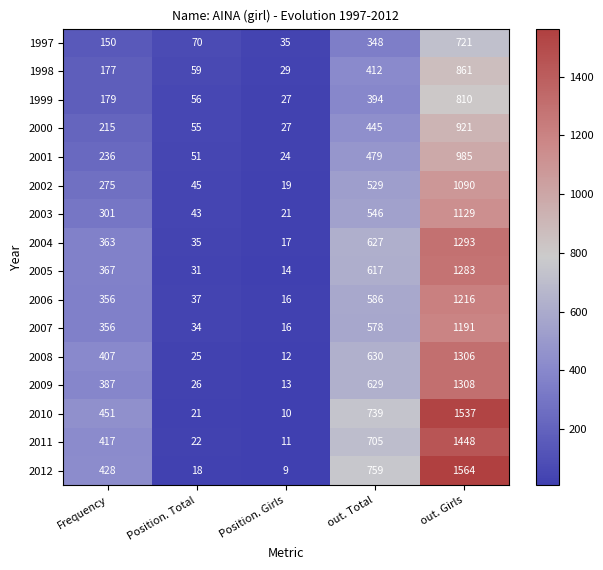

What is the approximate value of 2003 at out. Total, to the nearest 50?

550